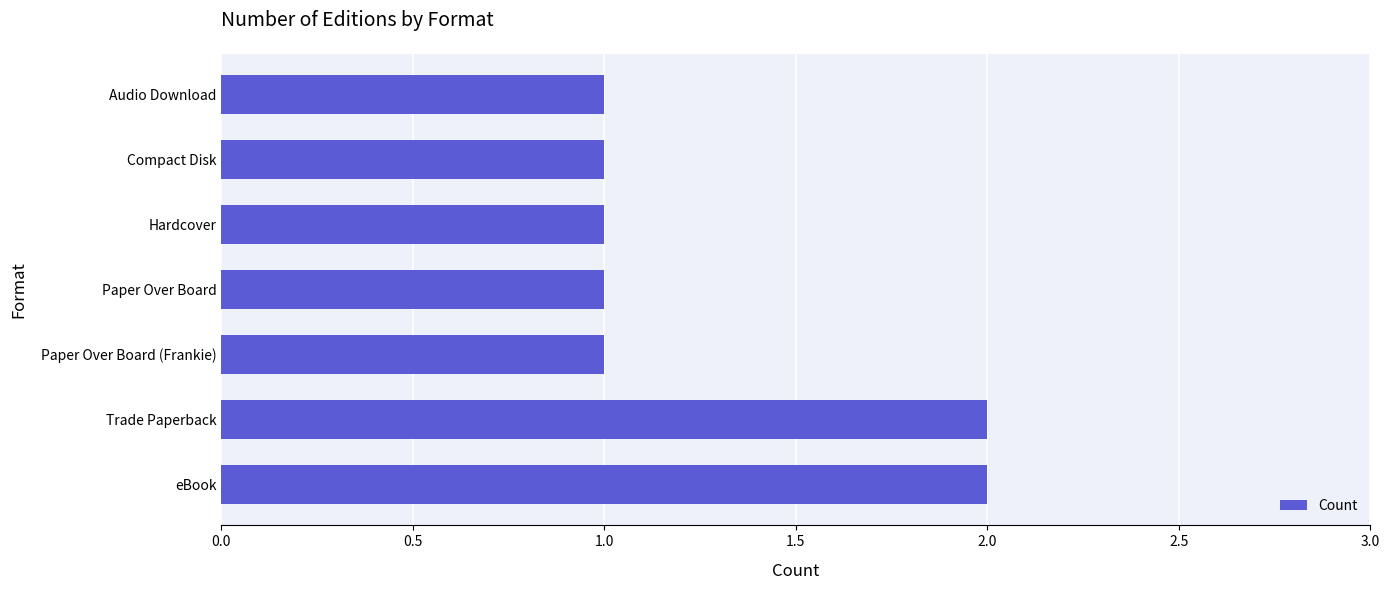

What is the smallest value displayed?

1